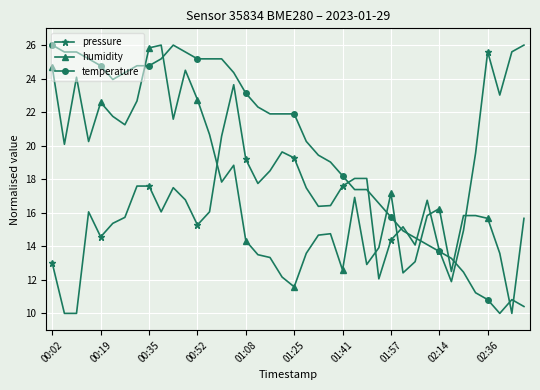

What is the value of the humidity point at the 8th from the left?

22.7